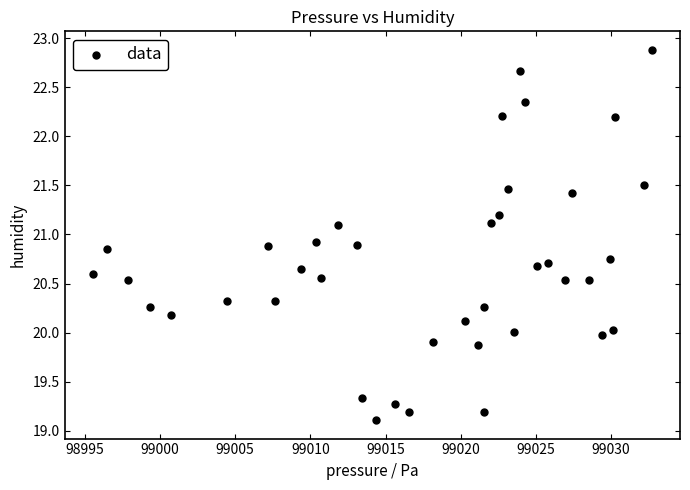

What is the range of Y values (max minus min)?

3.8